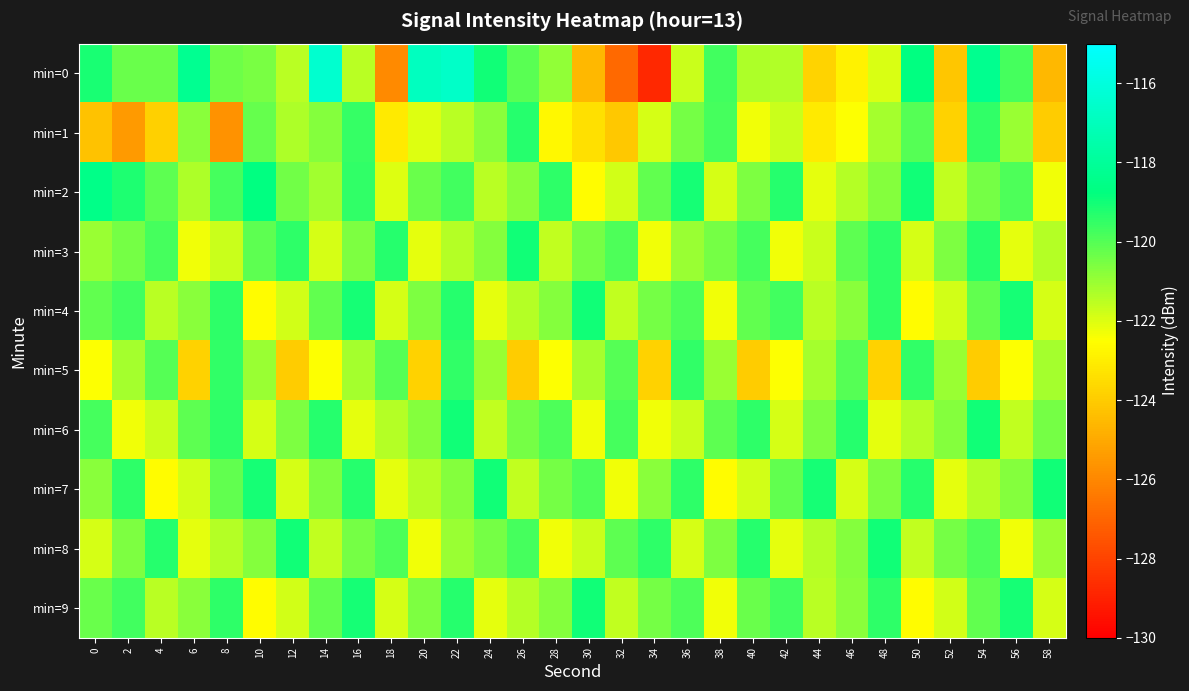

What is the maximum value shown in the chart?

-116.4